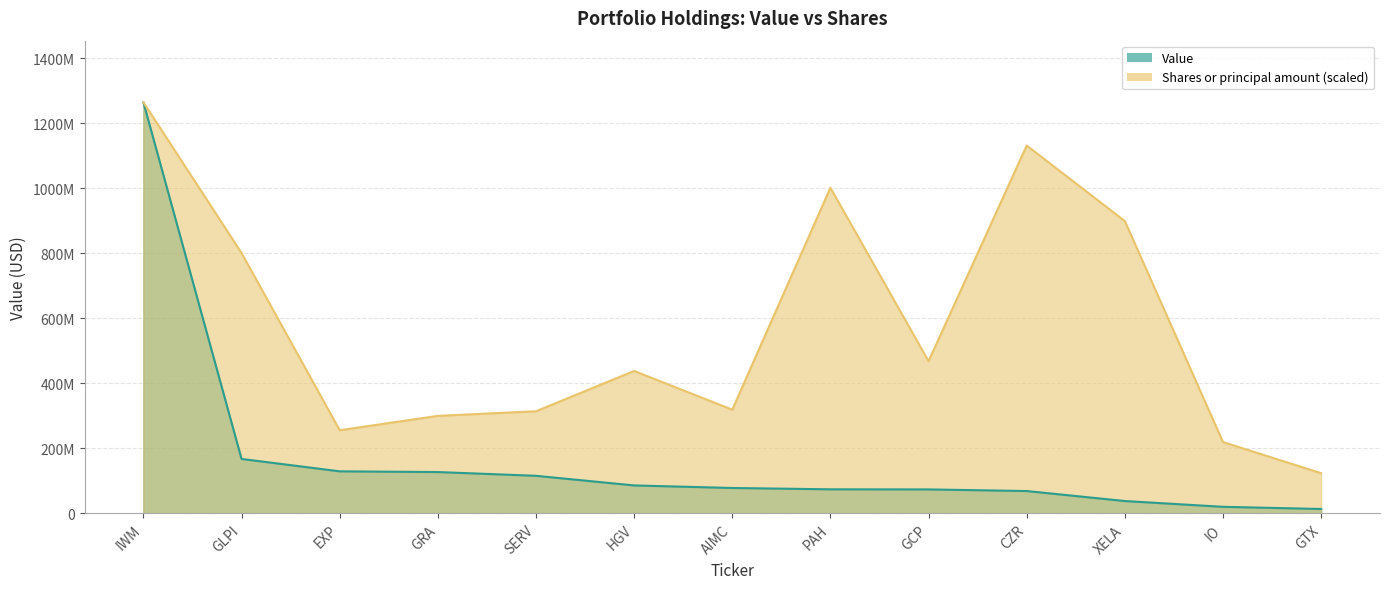

What are all the series names shown in the legend?

Value, Shares or principal amount